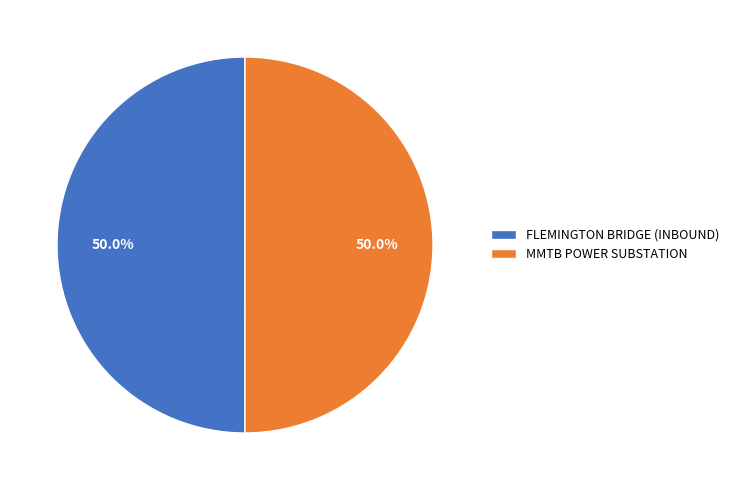

Combined, do FLEMINGTON BRIDGE (INBOUND) and MMTB POWER SUBSTATION account for over 50%?

Yes